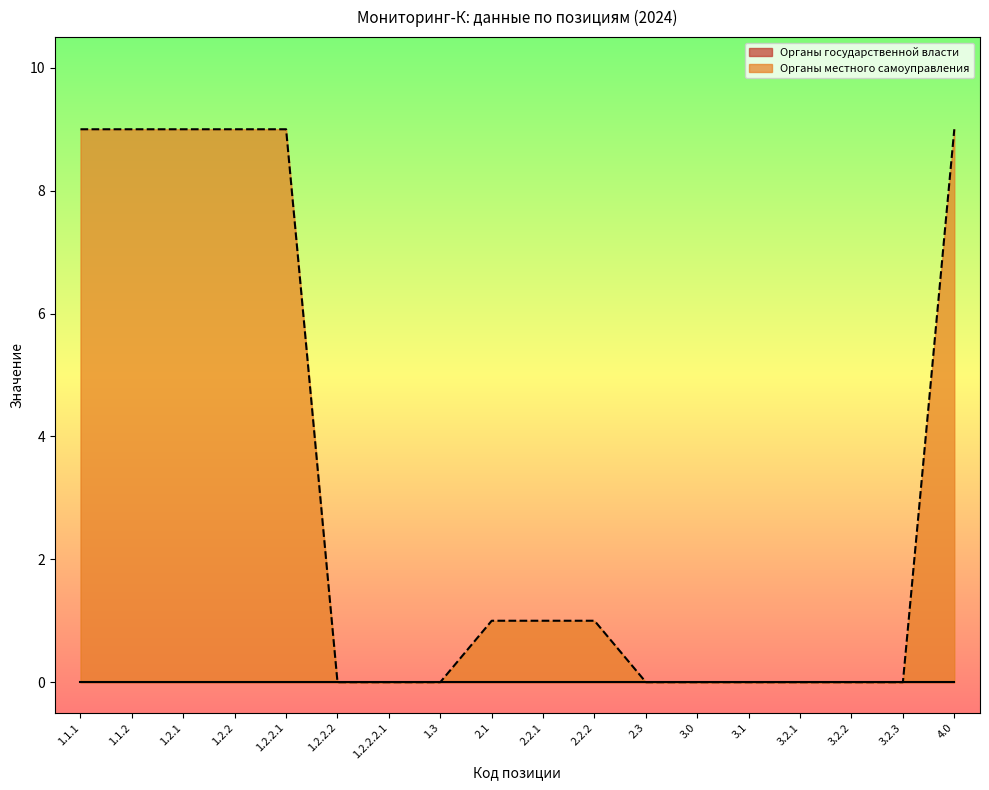

Rank the categories by value from highest to lowest.

1.1.1, 1.1.2, 1.2.1, 1.2.2, 1.2.2.1, 4.0, 2.1, 2.2.1, 2.2.2, 1.2.2.2, 1.2.2.2.1, 1.3, 2.3, 3.0, 3.1, 3.2.1, 3.2.2, 3.2.3